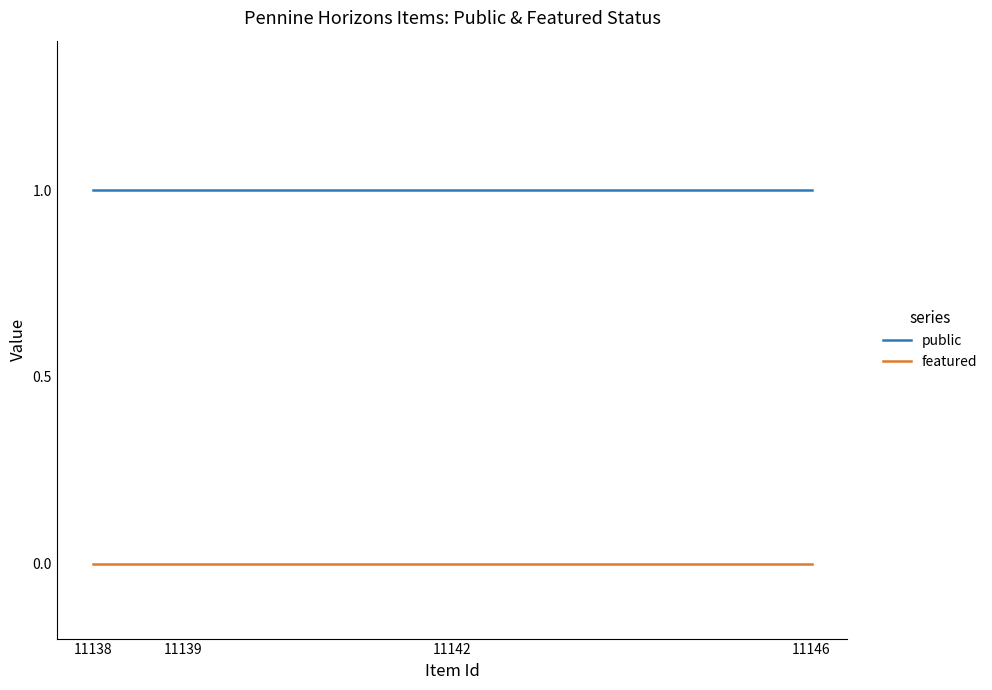

At 11146, list the series in order from largest to smallest.

public, featured